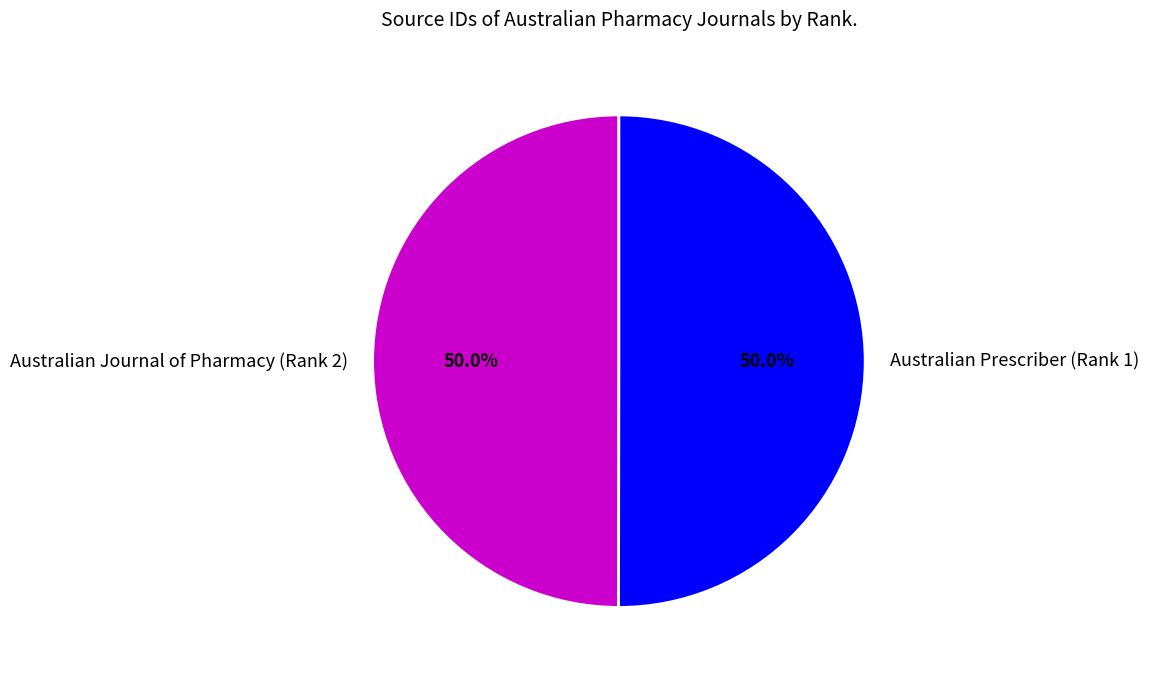

Count the number of slices in the pie.

2